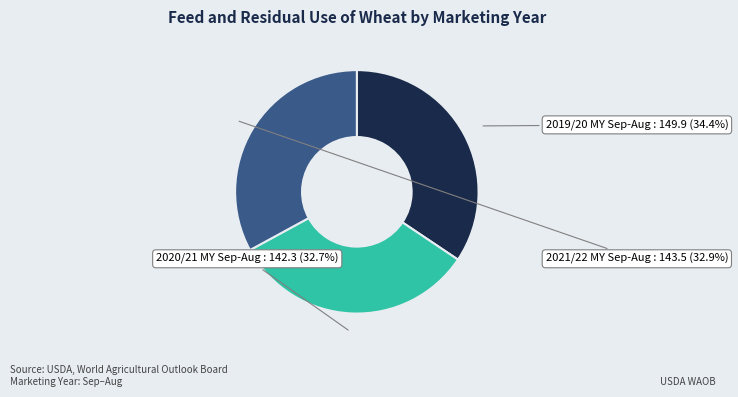

Is there a majority slice in this chart?

No